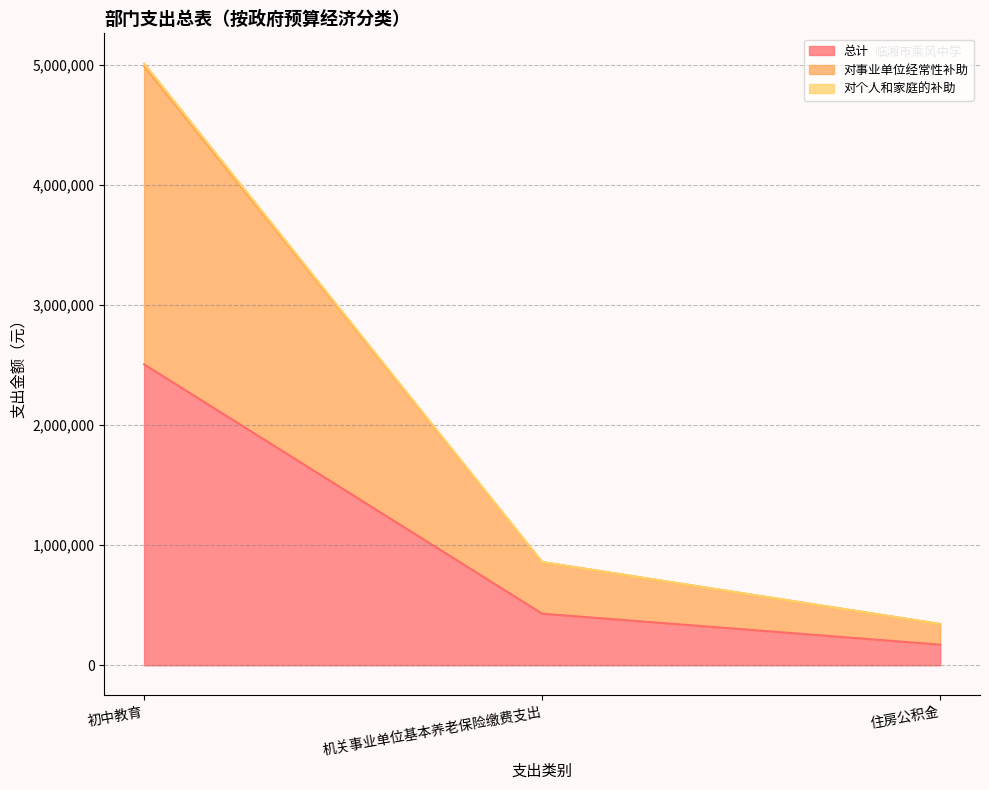

At which label is 对个人和家庭的补助 closest to 2678580?

机关事业单位基本养老保险缴费支出